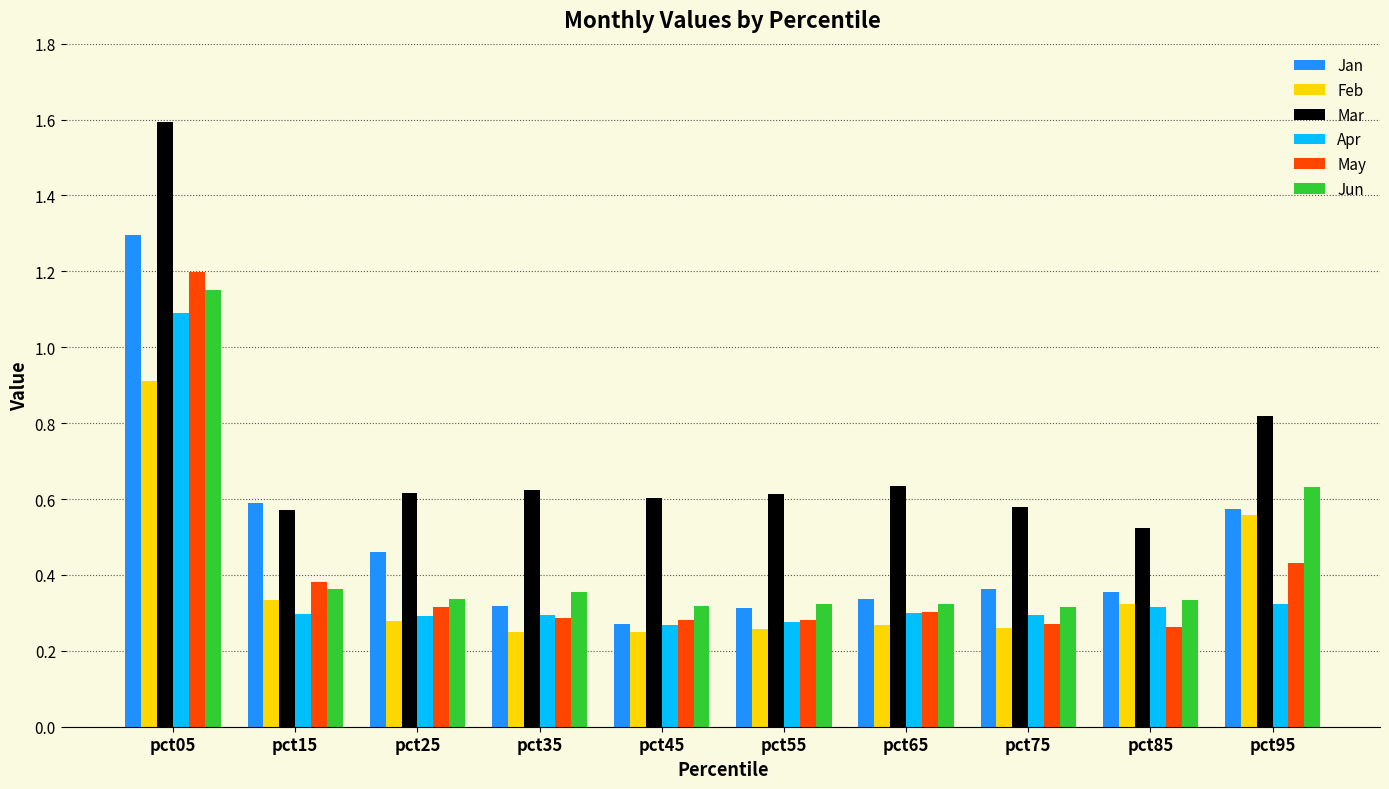

Count the May values in the range 0 to 1.

9